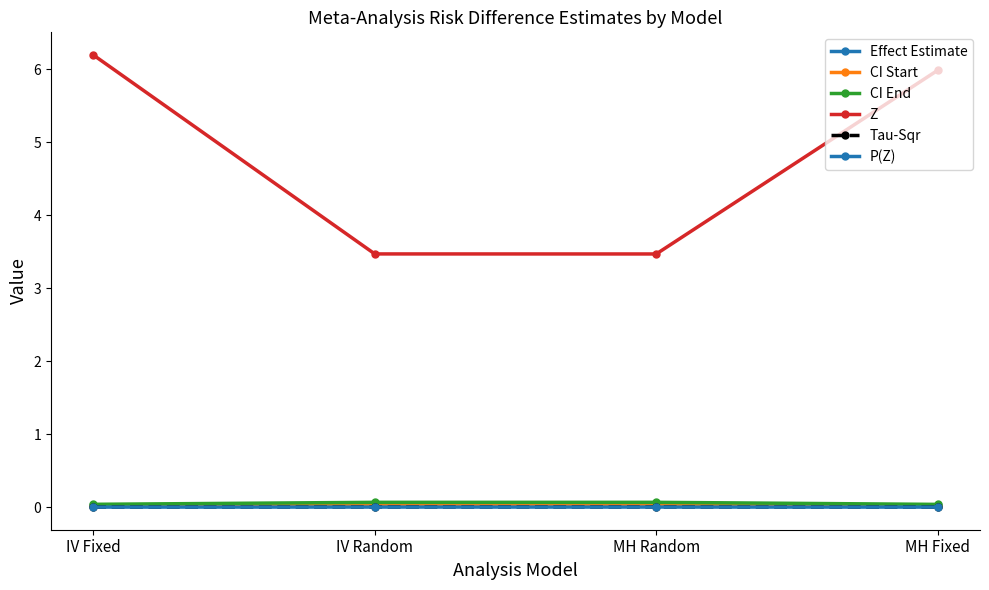

How many values in the Tau-Sqr series exceed 0?

2